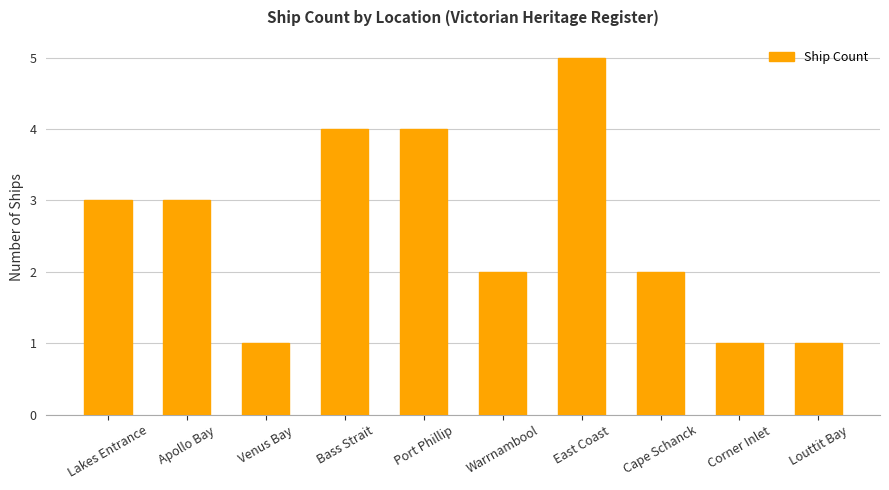

What is the difference between the values at East Coast and Port Phillip?

1